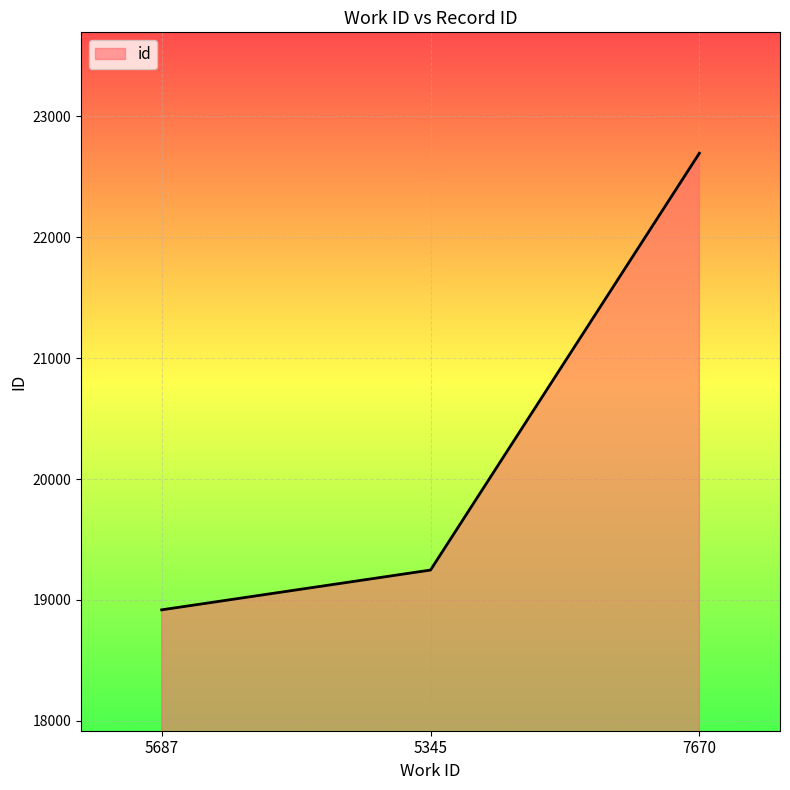

How many values are below 19247?

1